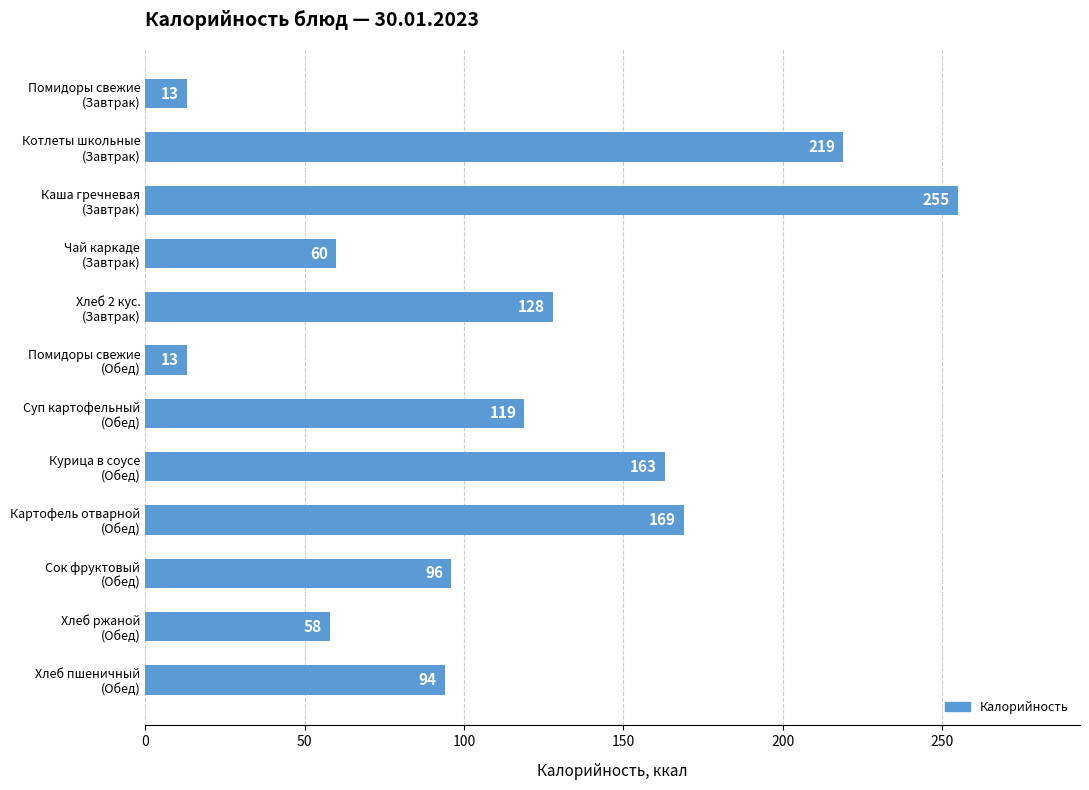

What is the difference between the second highest and second lowest values?

206